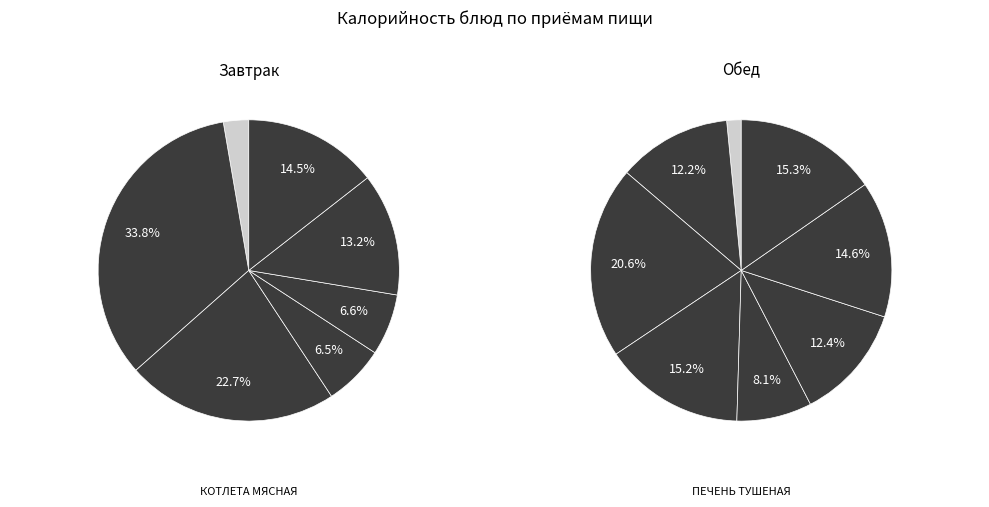

To the nearest percent, what is the difference between the ЧАЙ С МОЛОКОМ and ПЕЧЕНЬ ТУШЕНАЯ slice percentages?

6%